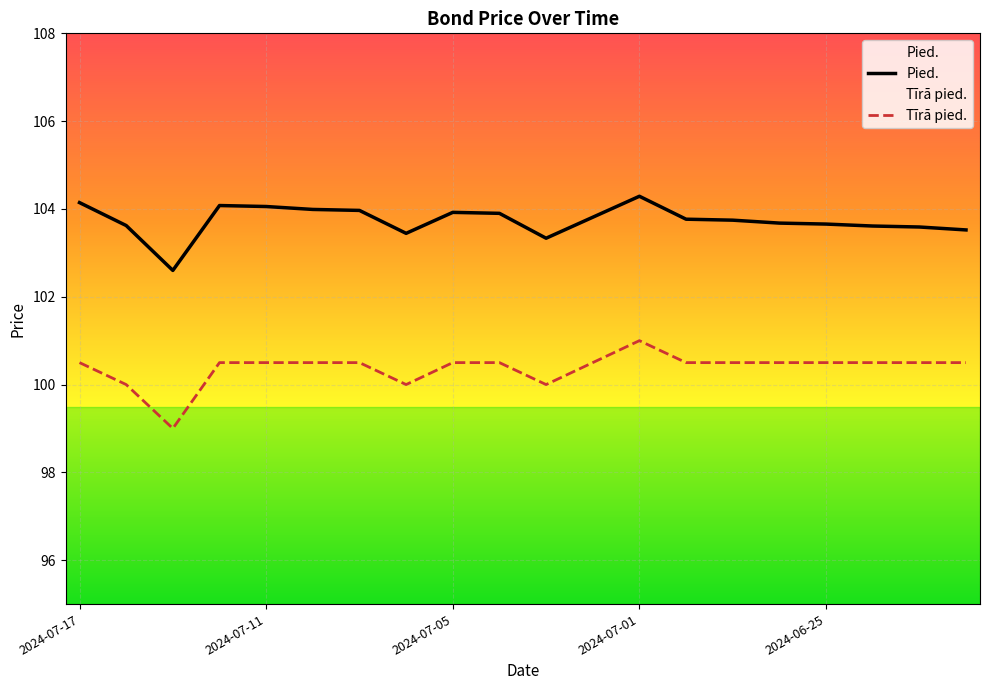

How many lines are shown in the chart?

2